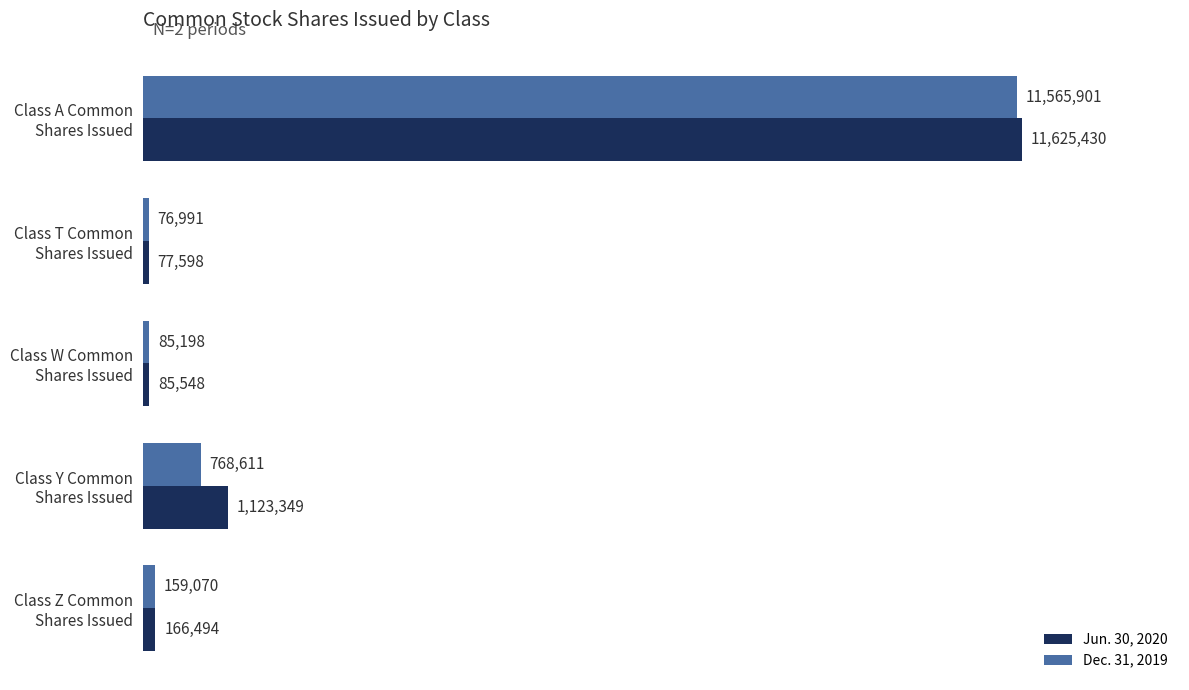

What are all the series names shown in the legend?

Jun. 30, 2020, Dec. 31, 2019